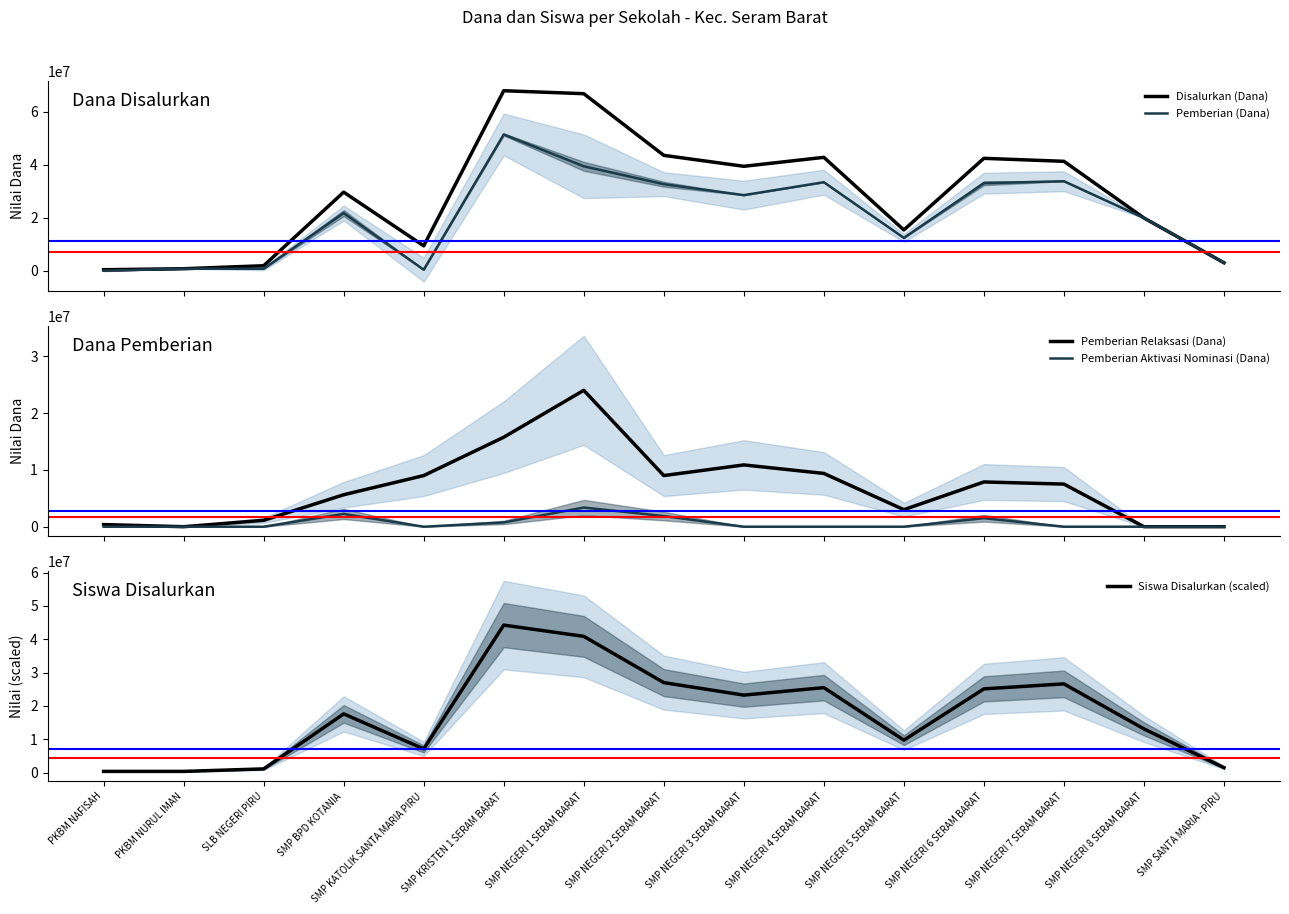

Reading right to left, list all the values displayed in this chart.

Disalurkan (Dana): SMP SANTA MARIA - PIRU=3000000	SMP NEGERI 8 SERAM BARAT=19875000	SMP NEGERI 7 SERAM BARAT=41250000	SMP NEGERI 6 SERAM BARAT=42375000	SMP NEGERI 5 SERAM BARAT=15375000	SMP NEGERI 4 SERAM BARAT=42750000	SMP NEGERI 3 SERAM BARAT=39375000	SMP NEGERI 2 SERAM BARAT=43500000	SMP NEGERI 1 SERAM BARAT=66750000	SMP KRISTEN 1 SERAM BARAT=67875000	SMP KATOLIK SANTA MARIA PIRU=9375000	SMP BPD KOTANIA=29625000	SLB NEGERI PIRU=1875000	PKBM NURUL IMAN=750000	PKBM NAFISAH=375000
Pemberian (Dana): SMP SANTA MARIA - PIRU=3000000	SMP NEGERI 8 SERAM BARAT=19875000	SMP NEGERI 7 SERAM BARAT=33750000	SMP NEGERI 6 SERAM BARAT=33000000	SMP NEGERI 5 SERAM BARAT=12375000	SMP NEGERI 4 SERAM BARAT=33375000	SMP NEGERI 3 SERAM BARAT=28500000	SMP NEGERI 2 SERAM BARAT=32625000	SMP NEGERI 1 SERAM BARAT=39375000	SMP KRISTEN 1 SERAM BARAT=51375000	SMP KATOLIK SANTA MARIA PIRU=375000	SMP BPD KOTANIA=21750000	SLB NEGERI PIRU=750000	PKBM NURUL IMAN=750000	PKBM NAFISAH=0
Pemberian Relaksasi (Dana): SMP SANTA MARIA - PIRU=0	SMP NEGERI 8 SERAM BARAT=0	SMP NEGERI 7 SERAM BARAT=7500000	SMP NEGERI 6 SERAM BARAT=7875000	SMP NEGERI 5 SERAM BARAT=3000000	SMP NEGERI 4 SERAM BARAT=9375000	SMP NEGERI 3 SERAM BARAT=10875000	SMP NEGERI 2 SERAM BARAT=9000000	SMP NEGERI 1 SERAM BARAT=24000000	SMP KRISTEN 1 SERAM BARAT=15750000	SMP KATOLIK SANTA MARIA PIRU=9000000	SMP BPD KOTANIA=5625000	SLB NEGERI PIRU=1125000	PKBM NURUL IMAN=0	PKBM NAFISAH=375000
Pemberian Aktivasi Nominasi (Dana): SMP SANTA MARIA - PIRU=0	SMP NEGERI 8 SERAM BARAT=0	SMP NEGERI 7 SERAM BARAT=0	SMP NEGERI 6 SERAM BARAT=1500000	SMP NEGERI 5 SERAM BARAT=0	SMP NEGERI 4 SERAM BARAT=0	SMP NEGERI 3 SERAM BARAT=0	SMP NEGERI 2 SERAM BARAT=1875000	SMP NEGERI 1 SERAM BARAT=3375000	SMP KRISTEN 1 SERAM BARAT=750000	SMP KATOLIK SANTA MARIA PIRU=0	SMP BPD KOTANIA=2250000	SLB NEGERI PIRU=0	PKBM NURUL IMAN=0	PKBM NAFISAH=0
Siswa Disalurkan (scaled): SMP SANTA MARIA - PIRU=1500000	SMP NEGERI 8 SERAM BARAT=13125000	SMP NEGERI 7 SERAM BARAT=26625000	SMP NEGERI 6 SERAM BARAT=25125000	SMP NEGERI 5 SERAM BARAT=9750000	SMP NEGERI 4 SERAM BARAT=25500000	SMP NEGERI 3 SERAM BARAT=23250000	SMP NEGERI 2 SERAM BARAT=27000000	SMP NEGERI 1 SERAM BARAT=40875000	SMP KRISTEN 1 SERAM BARAT=44250000	SMP KATOLIK SANTA MARIA PIRU=7125000	SMP BPD KOTANIA=17625000	SLB NEGERI PIRU=1125000	PKBM NURUL IMAN=375000	PKBM NAFISAH=375000